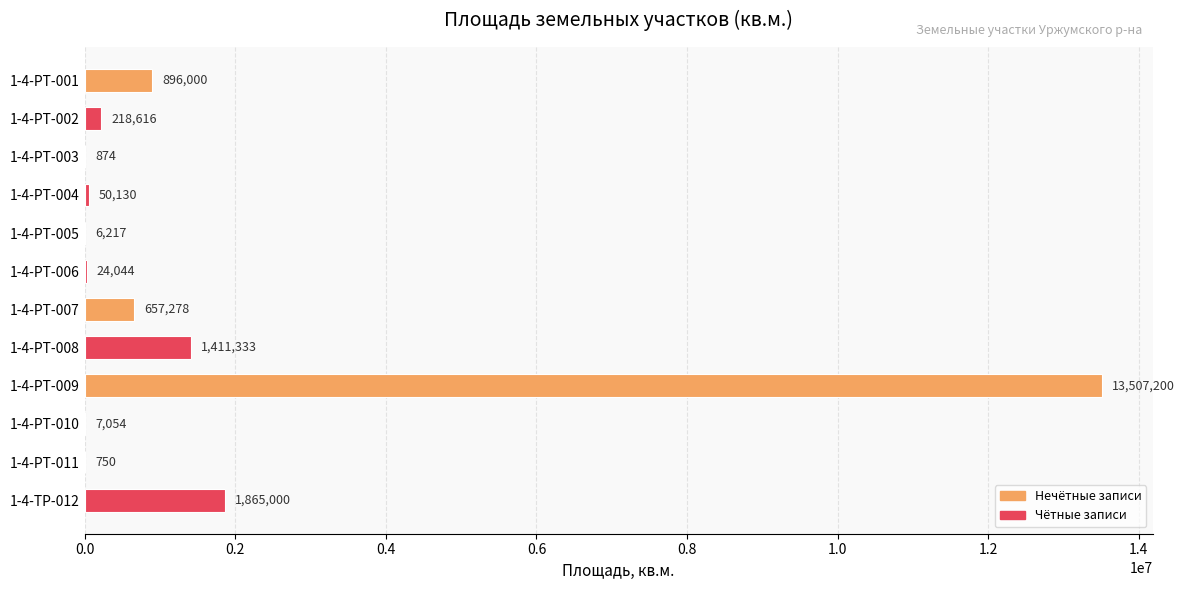

Is it true that the value at 1-4-РТ-003 is 874?

True